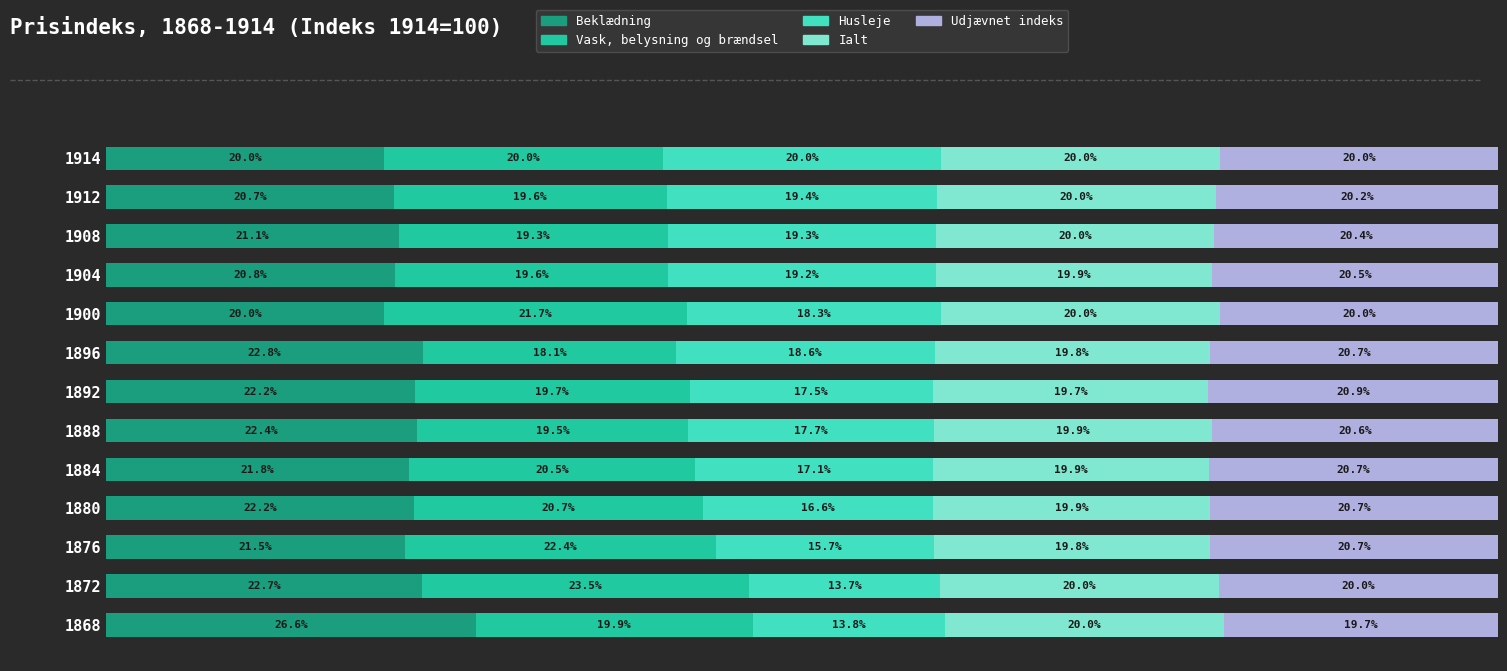

What are all the series names shown in the legend?

Beklædning, Vask, belysning og brændsel, Husleje, Ialt, Udjævnet indeks